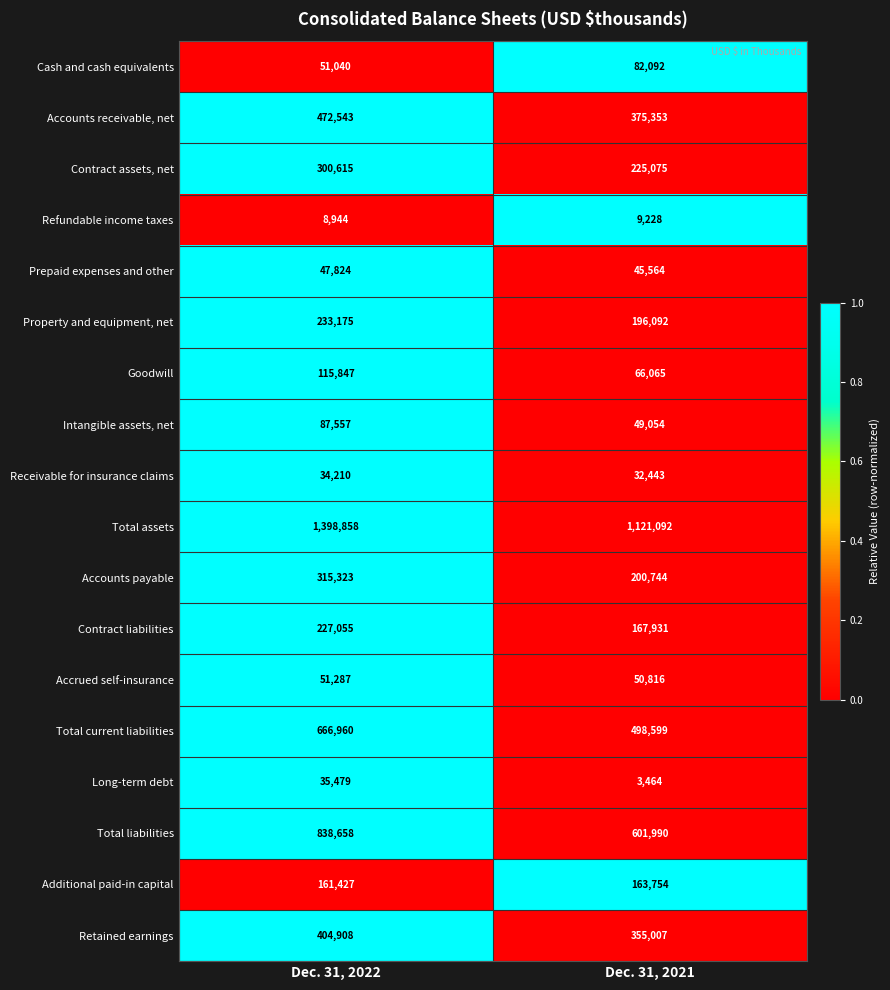

The Intangible assets, net series shows 87557 at Dec. 31, 2022. True or false?

True